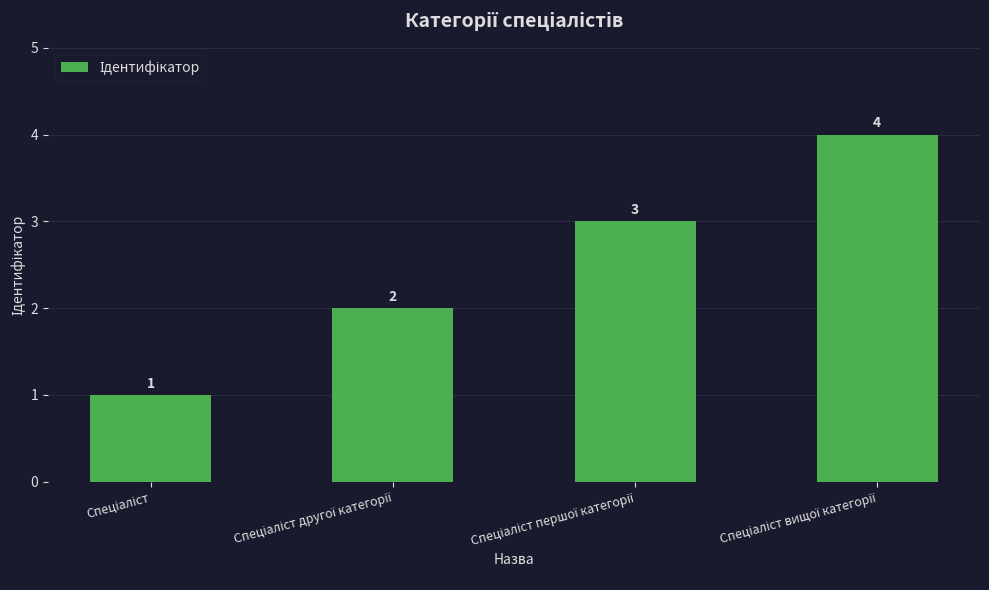

What is the value of the 1st bar from the left?

1